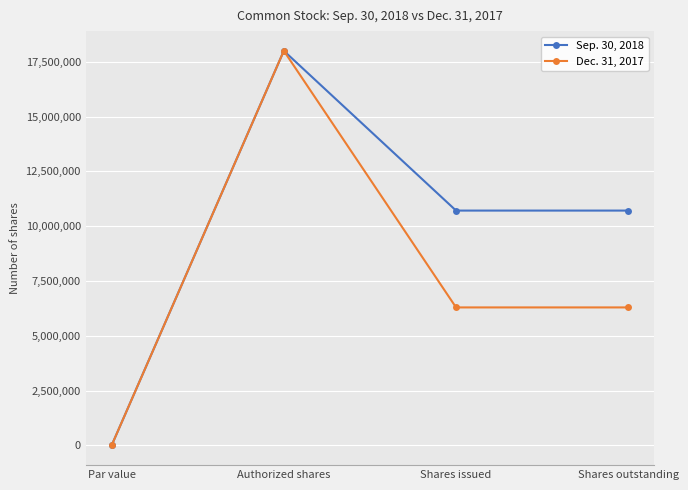

What position from the left is Authorized shares?

2